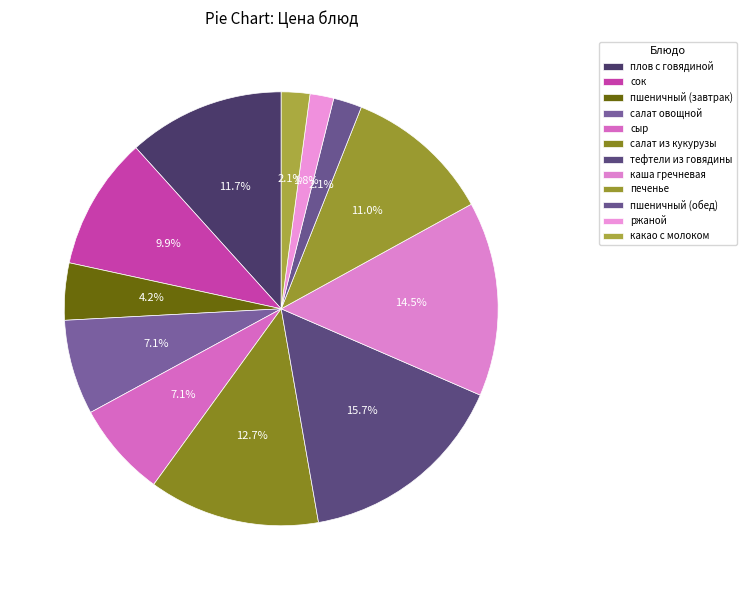

How many slices are in this pie chart?

12